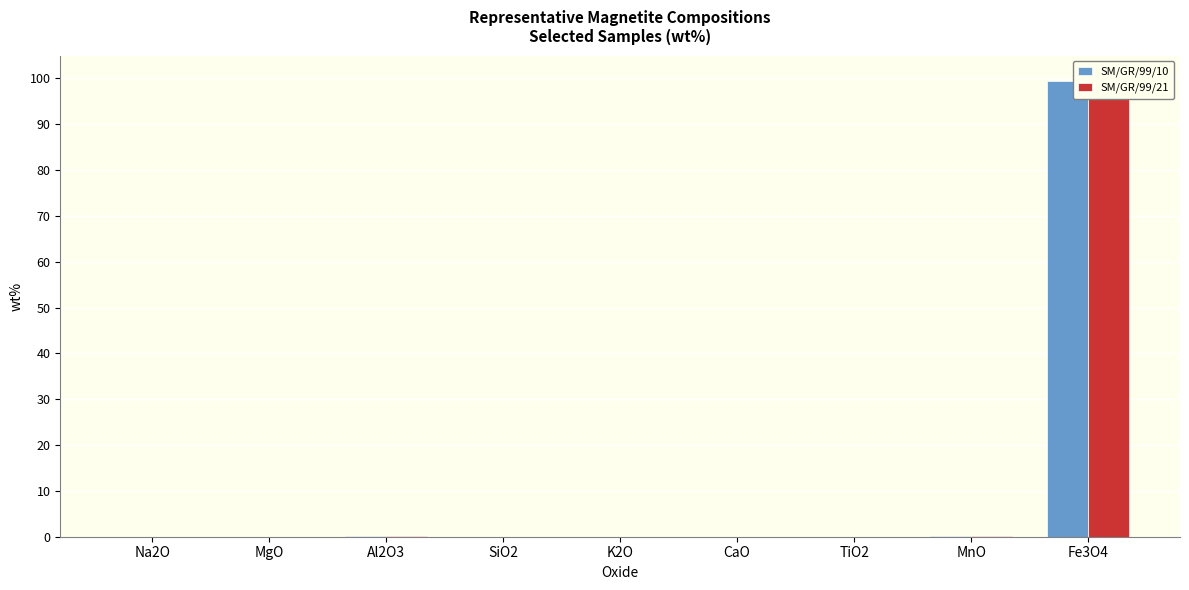

What is the difference between the second highest and second lowest values in the SM/GR/99/10 series?

0.1